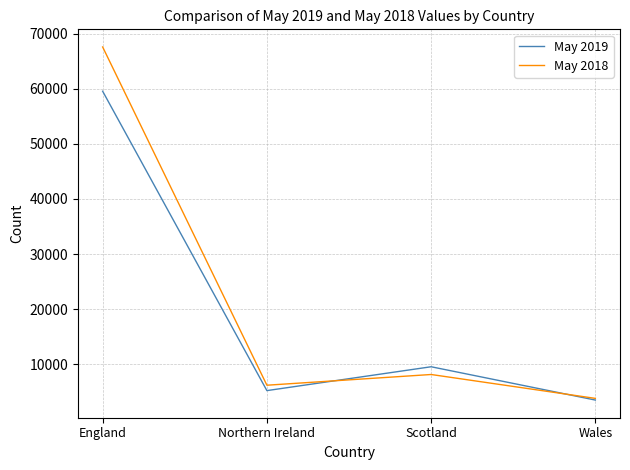

True or false: May 2018 and May 2019 intersect in this chart.

True